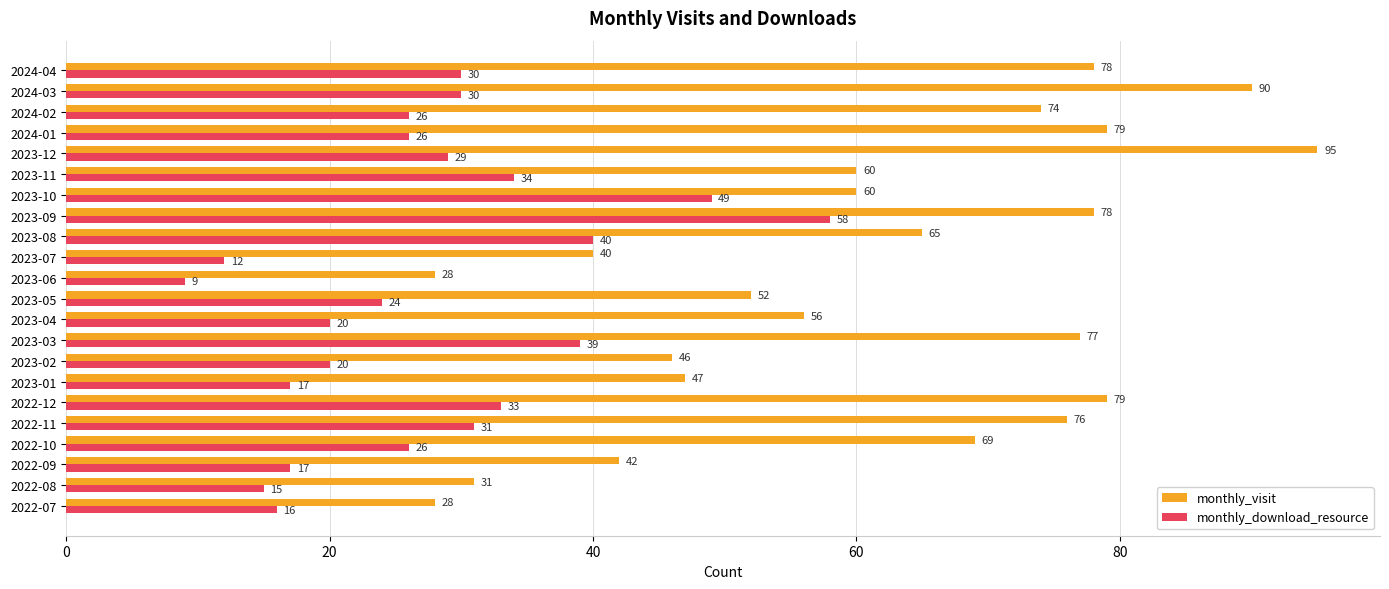

What is the maximum value for monthly_visit?

95